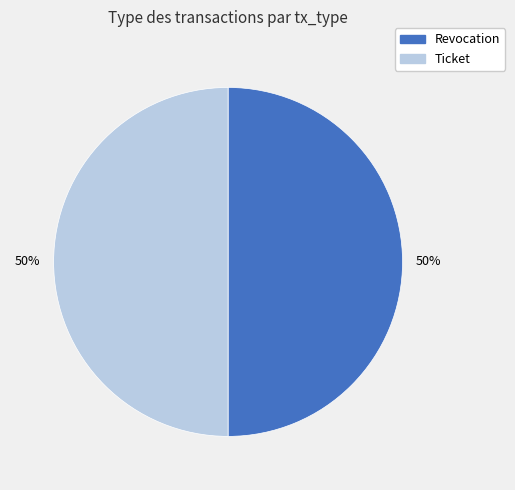

What percentage is the Ticket slice, to the nearest percent?

50%